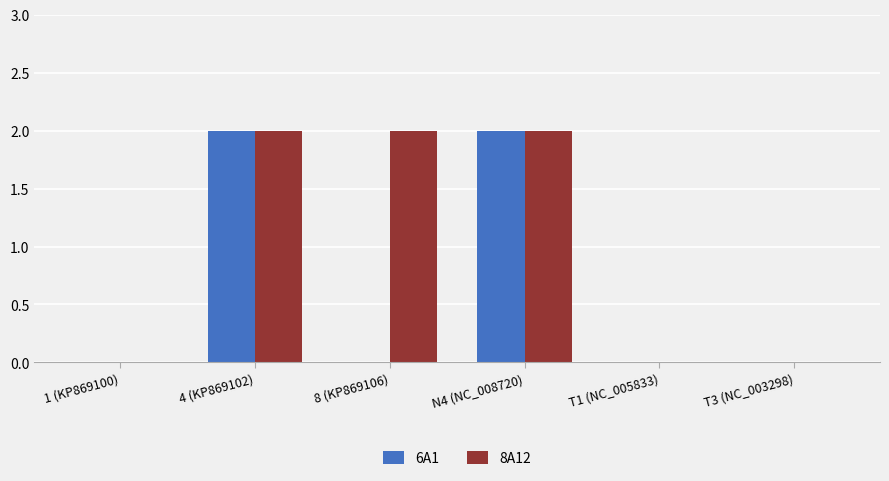

What is the total value across all series at N4 (NC_008720)?

4